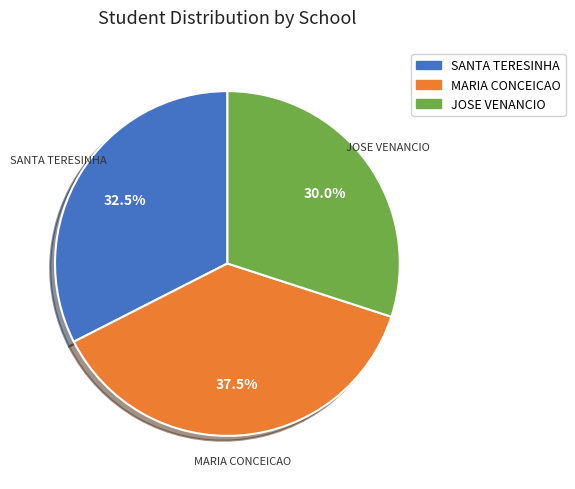

Is there any slice that represents more than half of the pie?

No